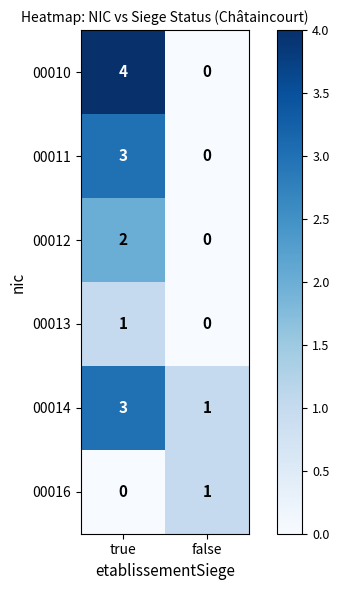

Which series has the largest range (max minus min)?

00010